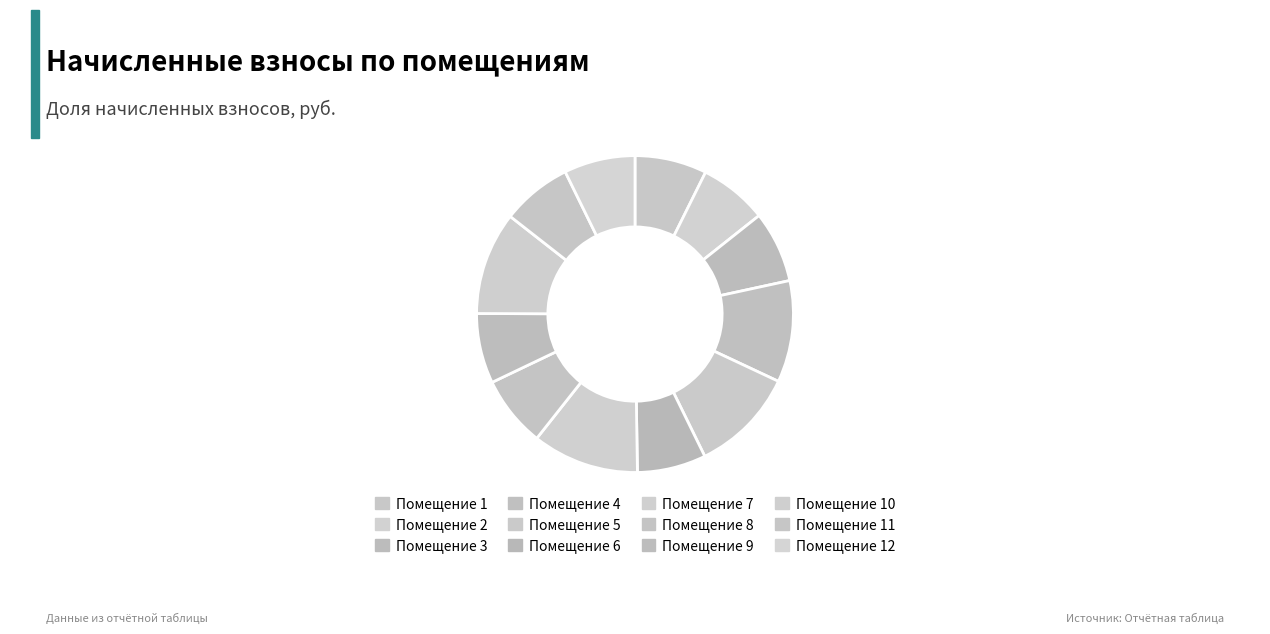

How many segments does this pie chart have?

12